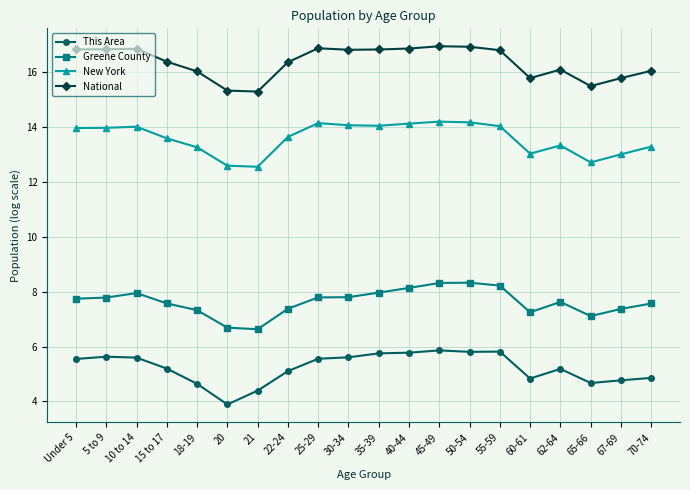

At which category does the chart reach its minimum across all series?

20